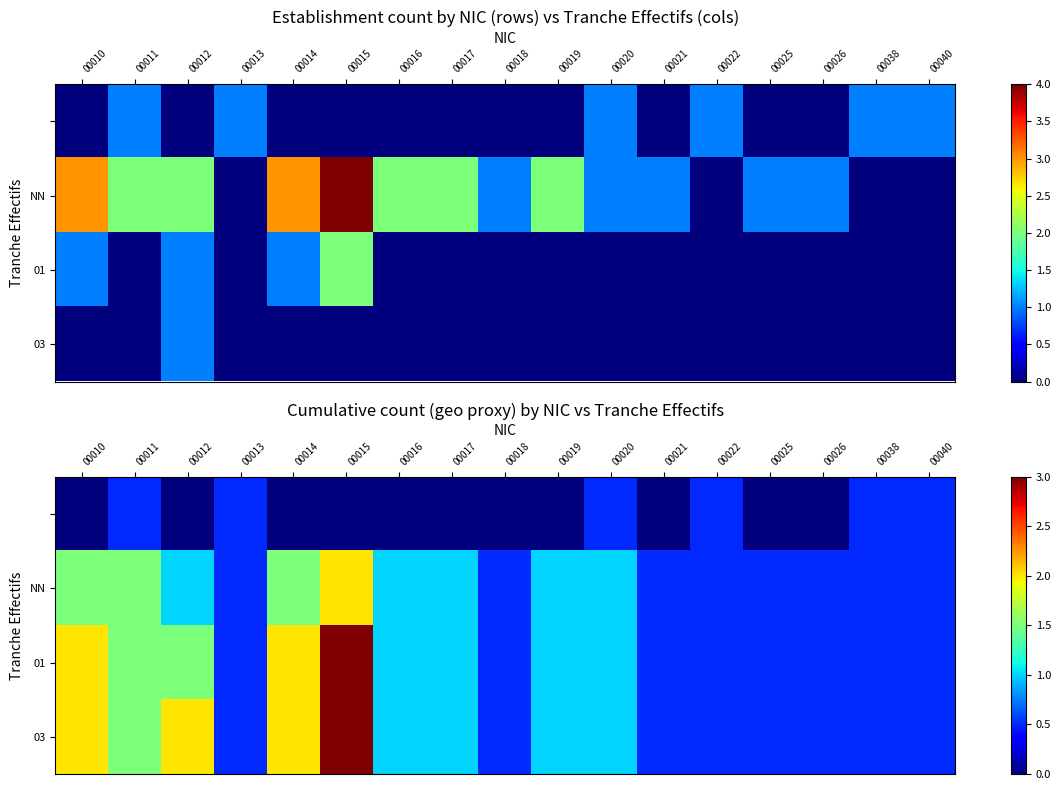

Between 00015 and 00026, which series saw the biggest shift?

01